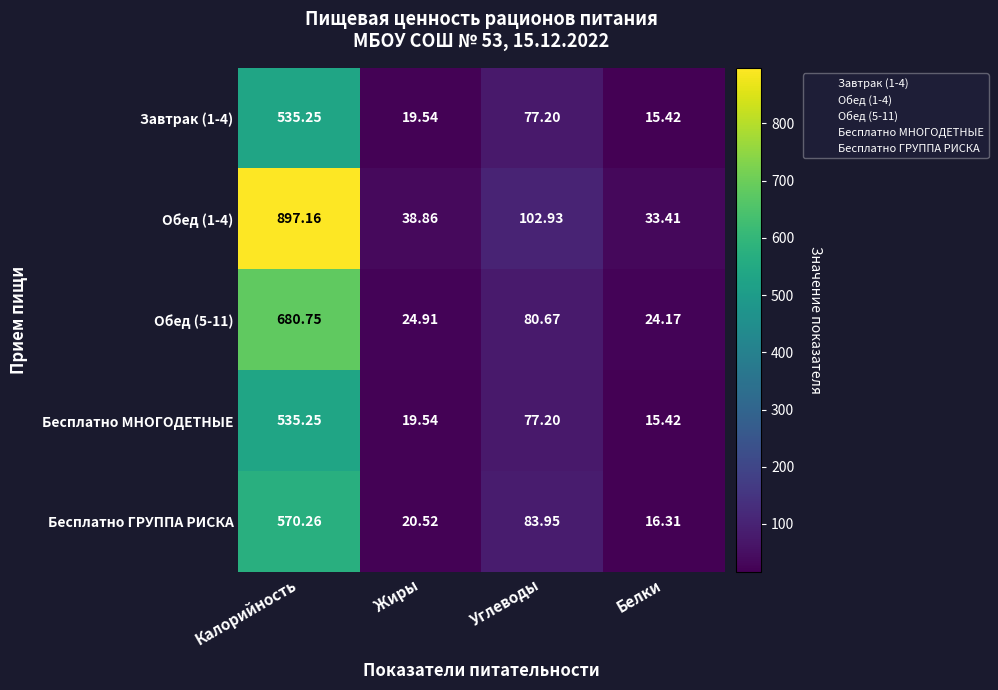

At which category does the chart reach its minimum across all series?

Белки